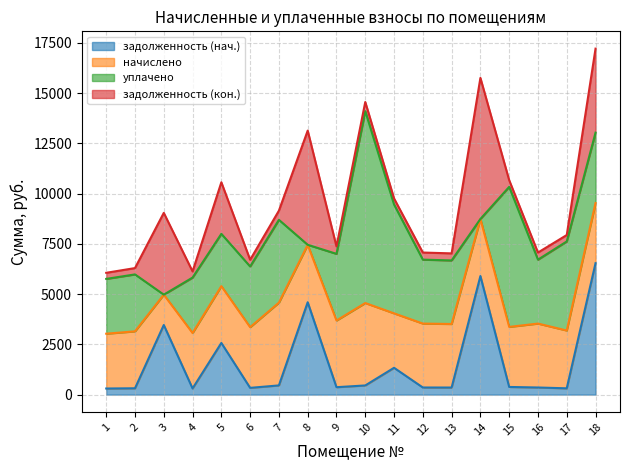

Where is the first local minimum for начислено?

3